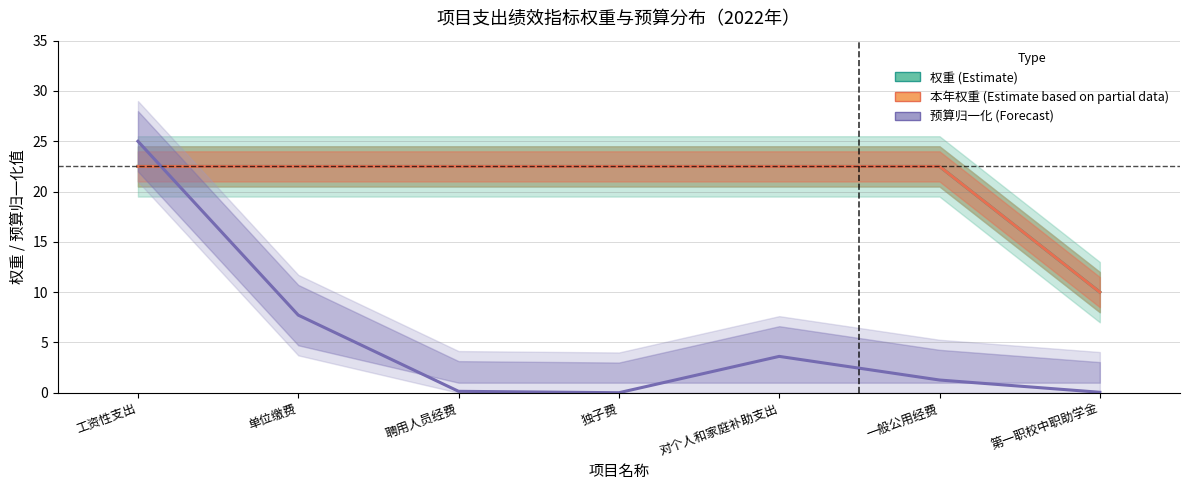

Reading left to right, extract all data points from this chart.

权重 (Estimate): 22.5	22.5	22.5	22.5	22.5	22.5	10.0
本年权重 (Estimate based on partial data): 22.5	22.5	22.5	22.5	22.5	22.5	10.0
预算归一化 (Forecast): 25.0	7.7	0.1	0.0	3.6	1.3	0.0